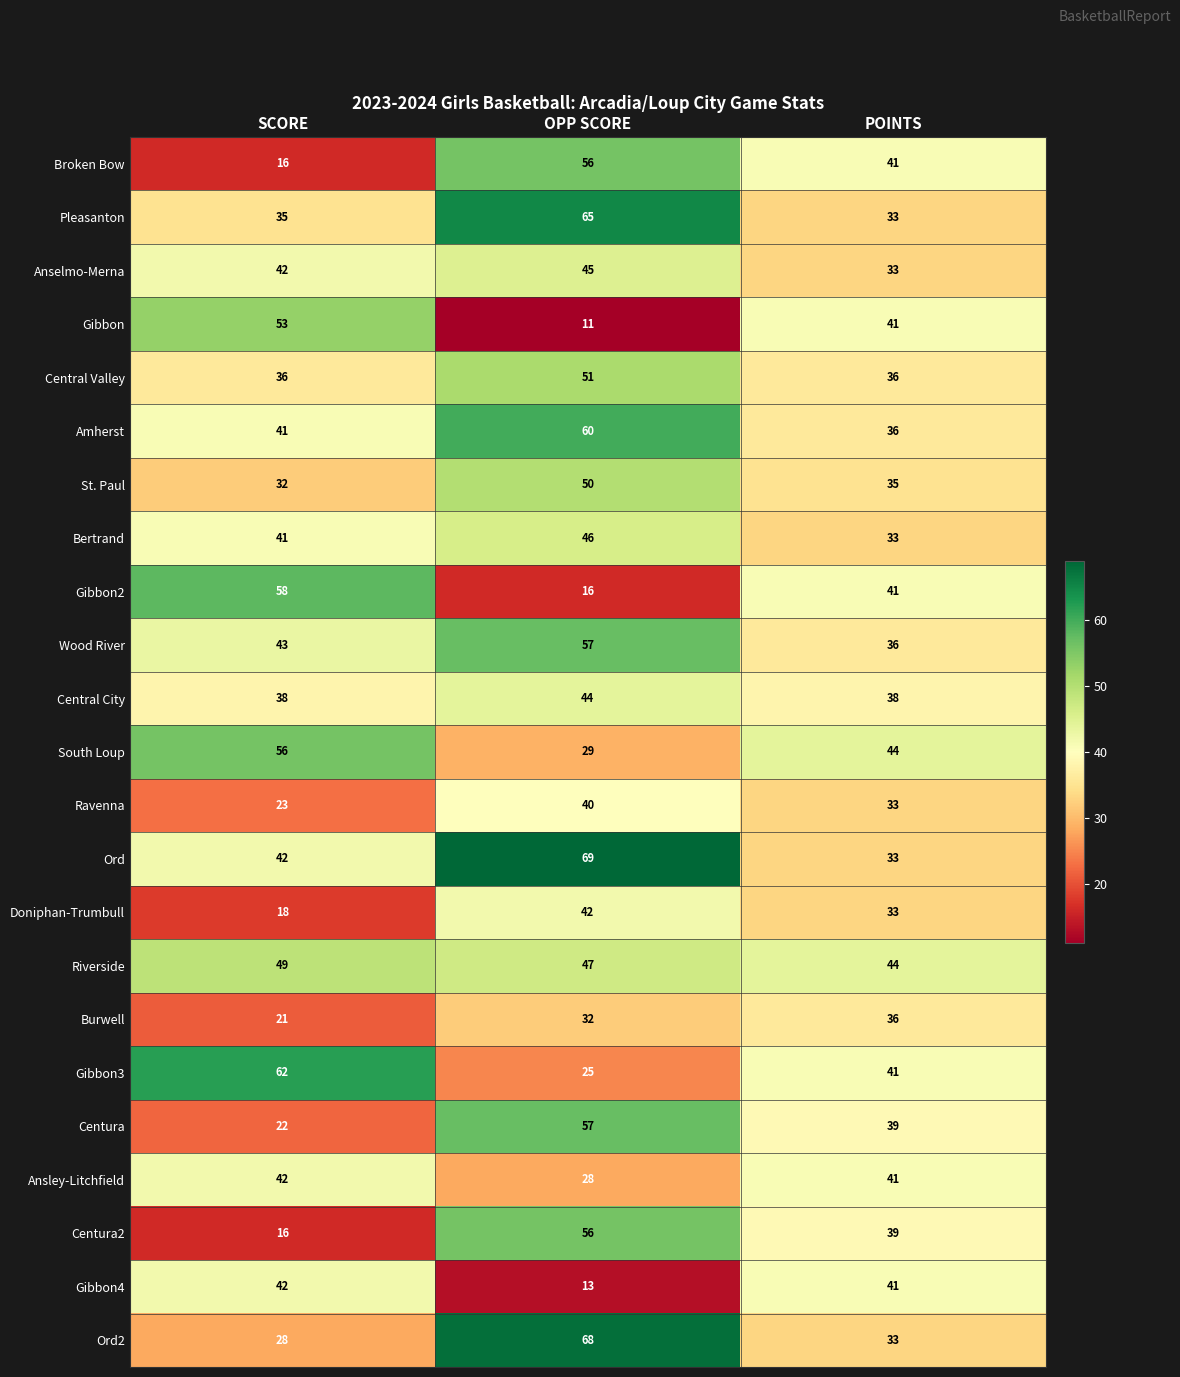

Where is Gibbon nearest to the value 32?

POINTS